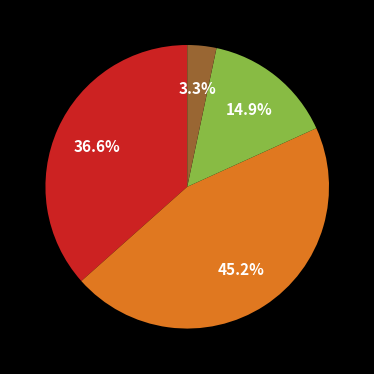

Is there any slice that represents more than half of the pie?

No